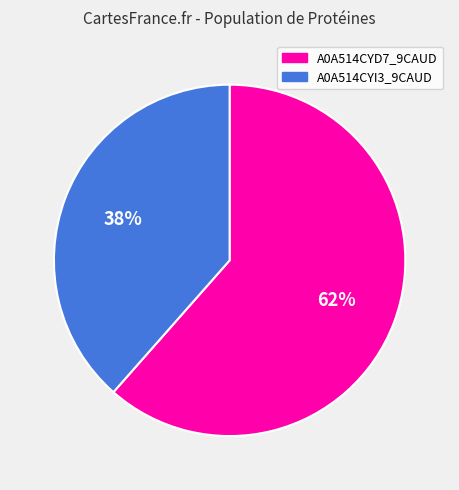

Is there any slice that represents more than half of the pie?

Yes